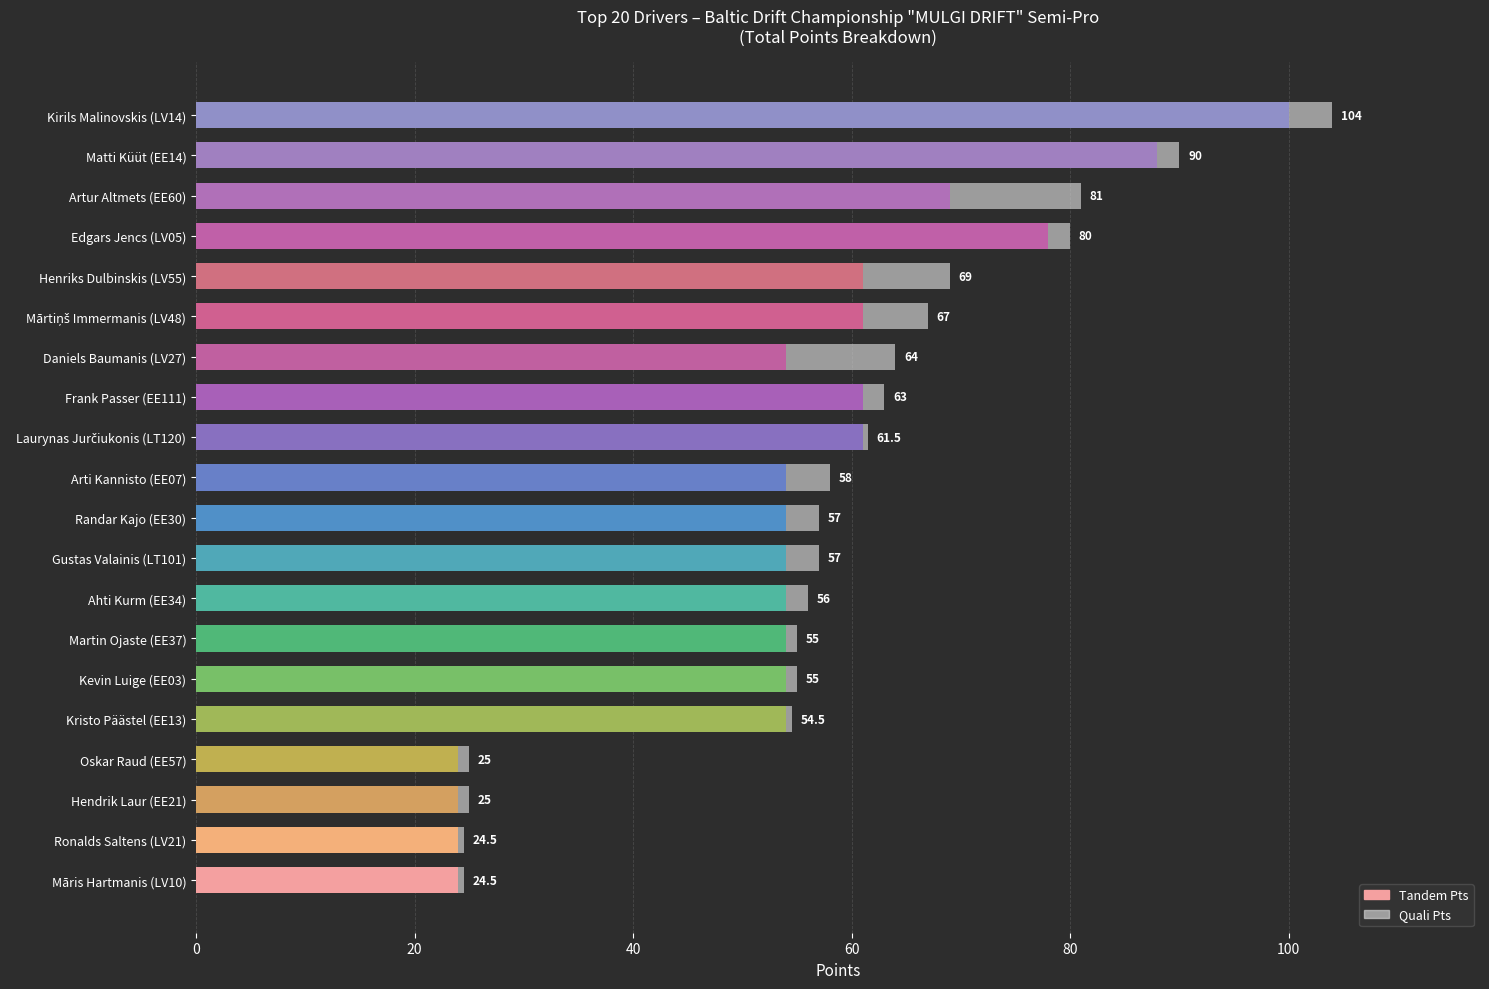

What are all the series names shown in the legend?

Tandem Pts, Quali Pts